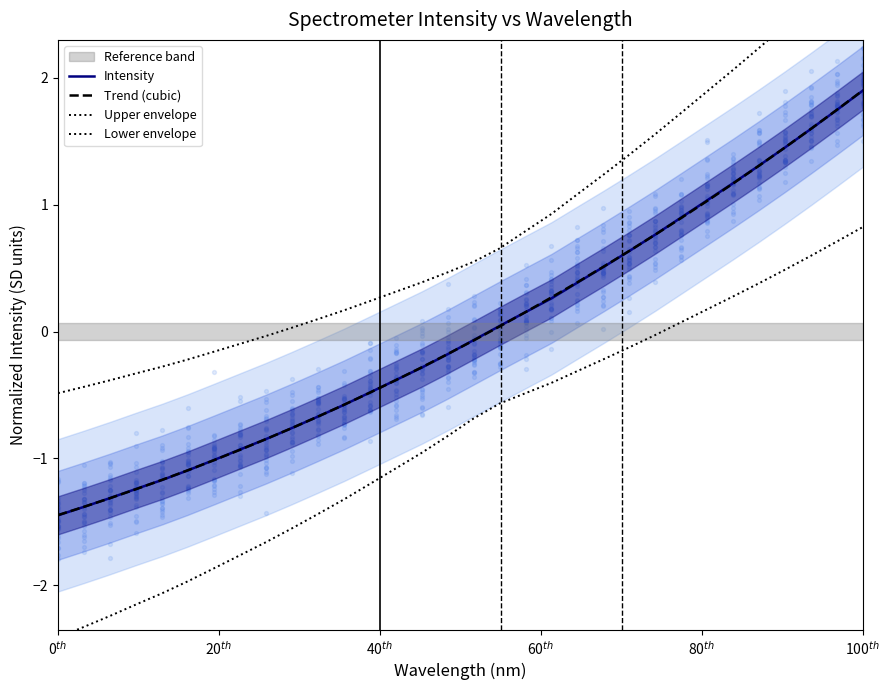

Which series reaches the minimum Y coordinate?

Lower envelope